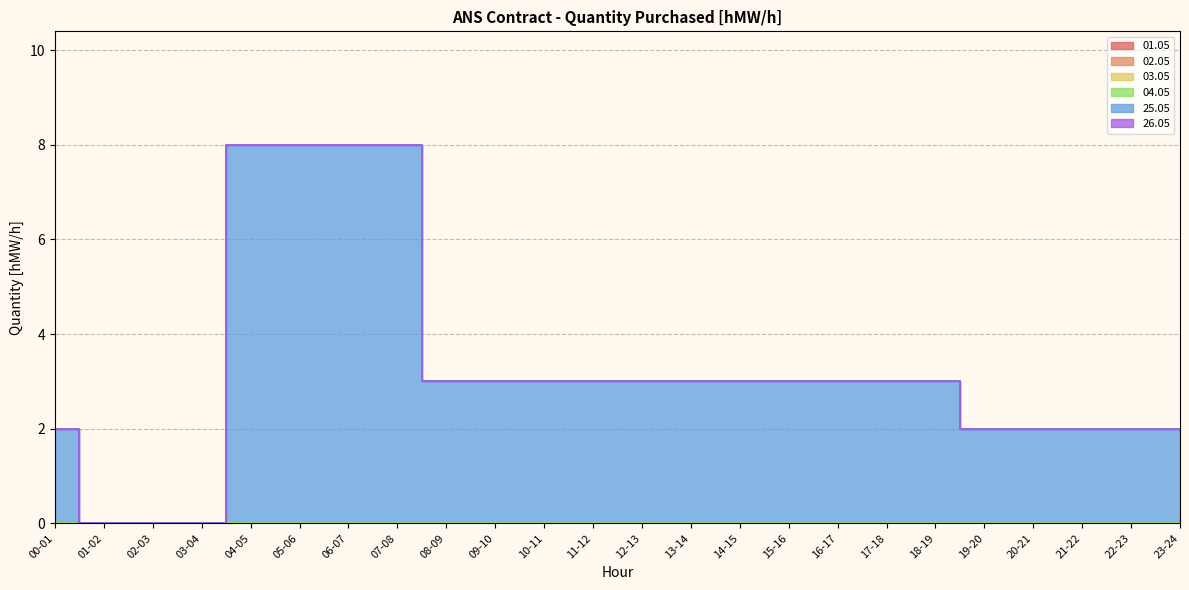

True or false: 26.05 and 04.05 cross at least once.

False